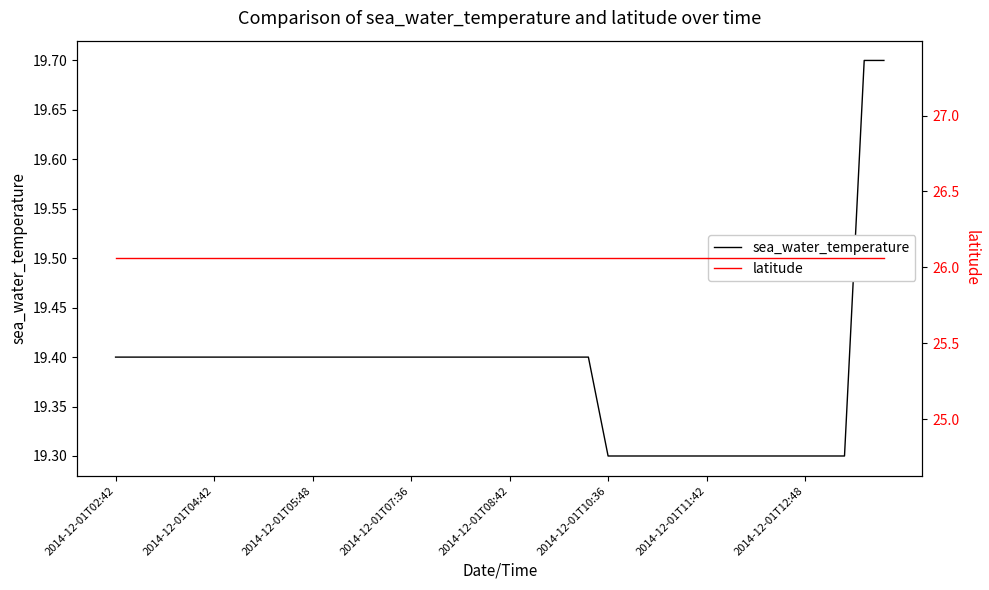

At which category does the chart reach its peak across all series?

2014-12-01T02:42